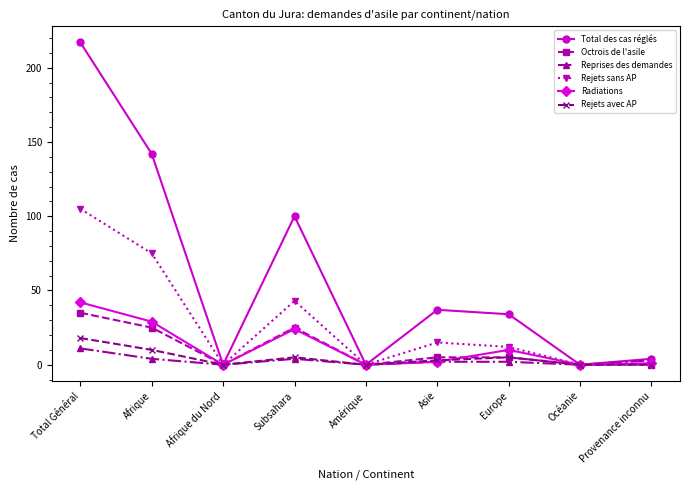

What is the sum of all Reprises des demandes values?

26